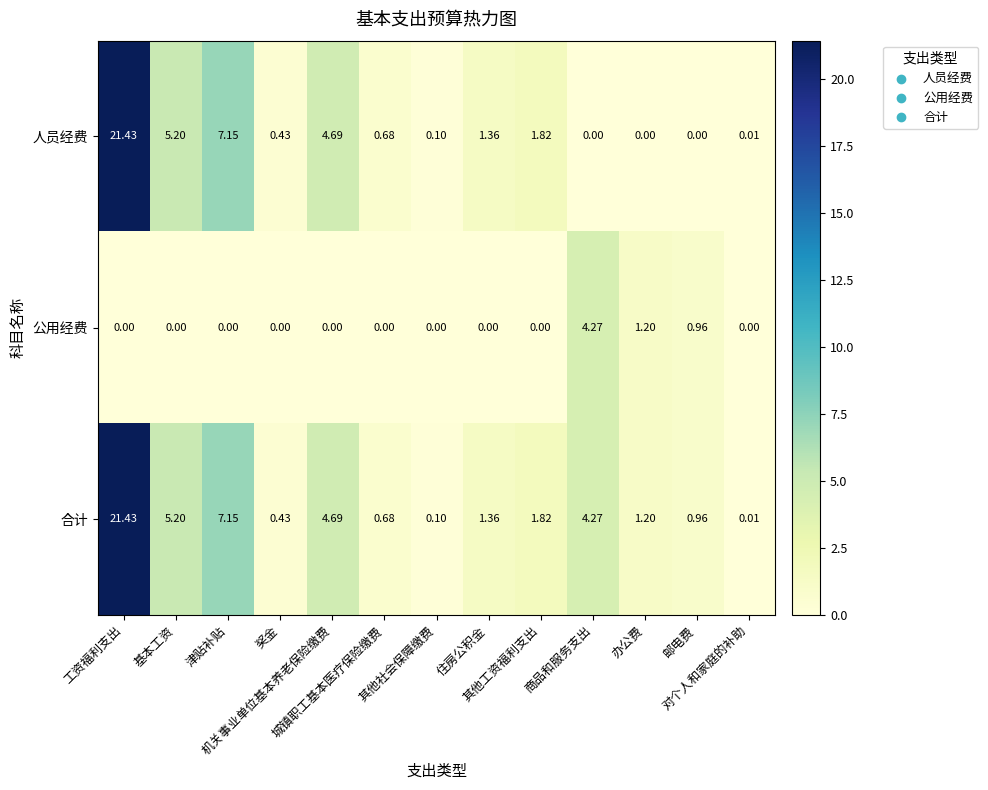

At which category is the sum across all series the highest?

工资福利支出